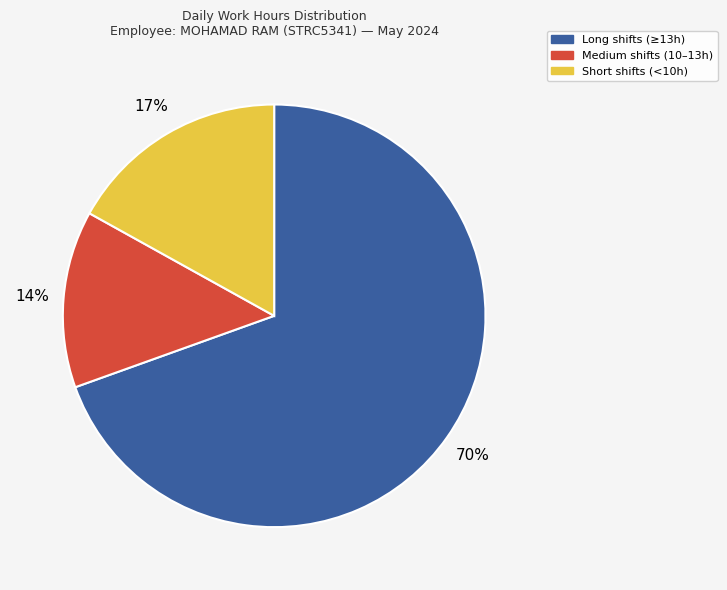

Is it true that Long shifts (≥13h) is 56% of the pie?

False